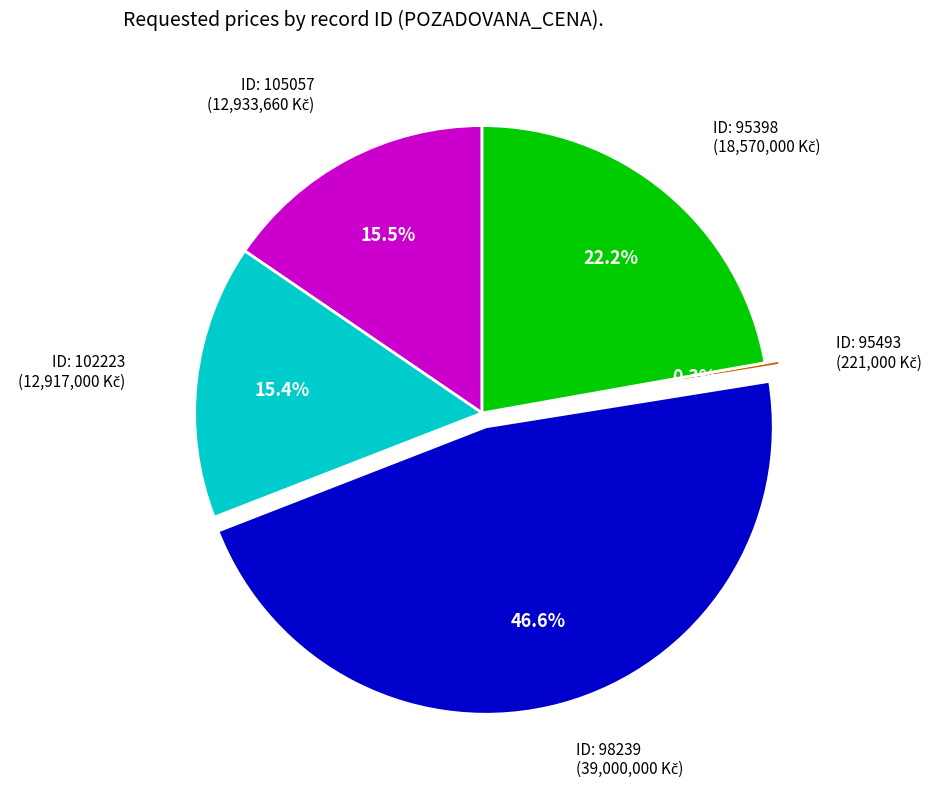

To the nearest percent, what is the difference between the largest and smallest slice percentages?

46%